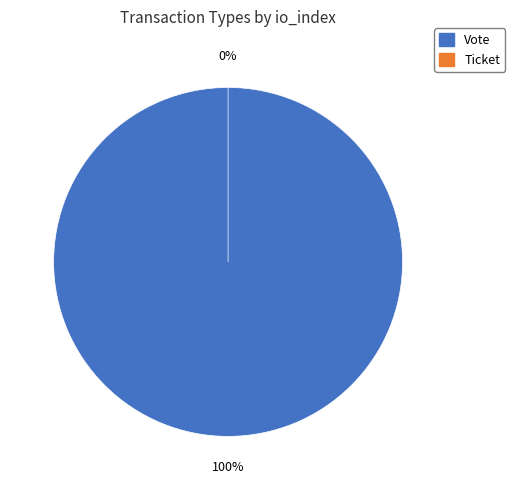

The Vote slice represents 100% of the pie. True or false?

True